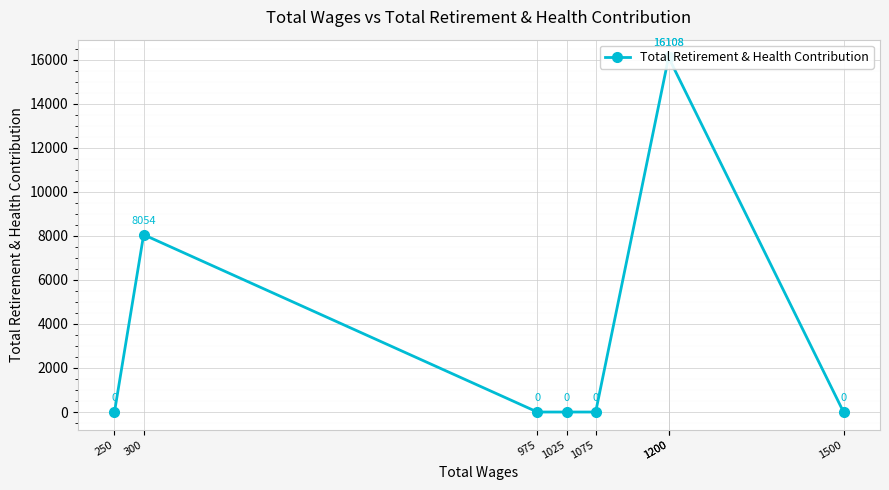

Which label corresponds to the smallest value in the chart?

1500